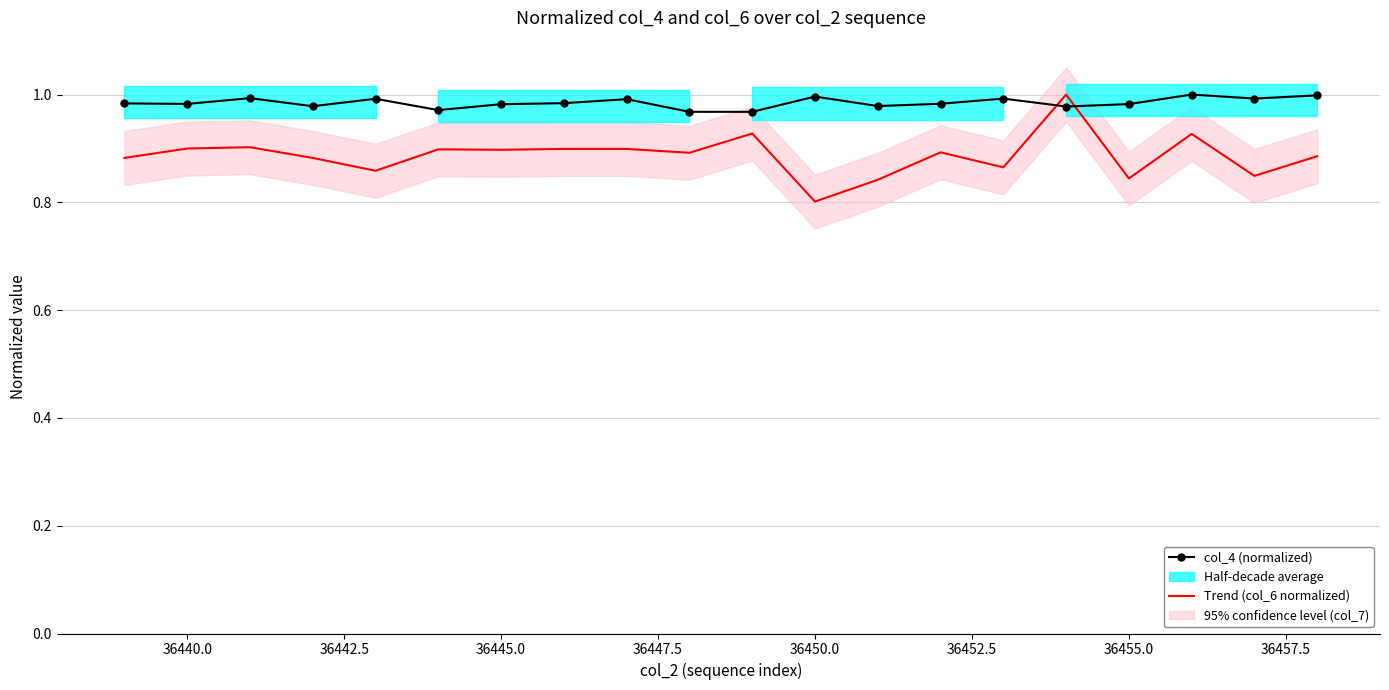

Is it true that col_4 (normalized) equals 1.0 at 36450.0?

True